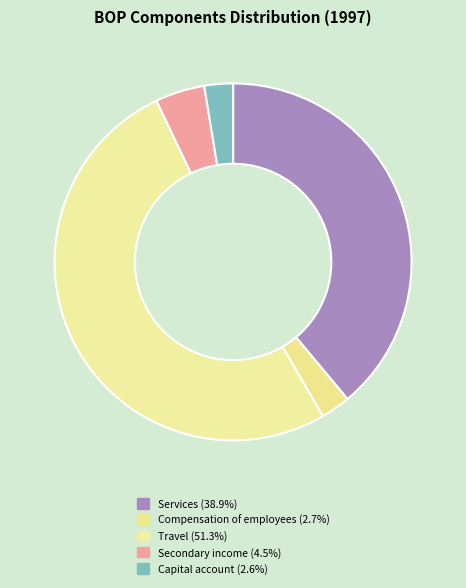

What is the smallest slice in the pie chart?

Capital account